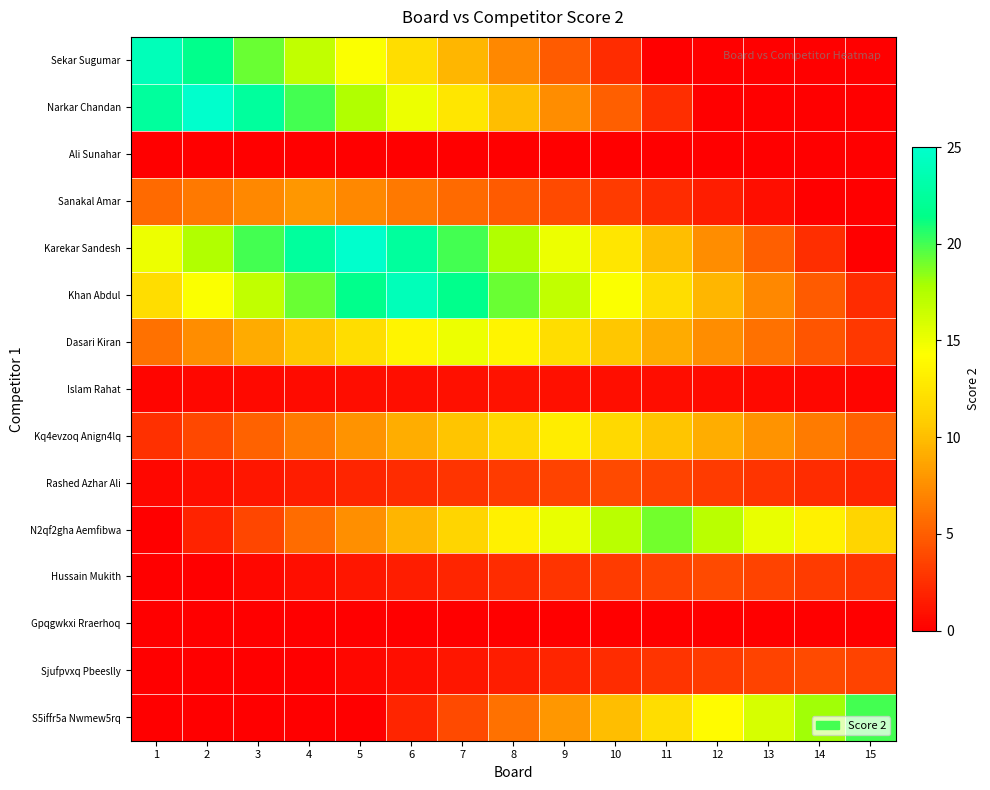

Reading left to right, what are all the values shown in this chart?

Sekar Sugumar: 1=24.0	2=21.6	3=19.2	4=16.8	5=14.4	6=12.0	7=9.6	8=7.2	9=4.8	10=2.4	11=0.0	12=0.0	13=0.0	14=0.0	15=0.0
Narkar Chandan: 1=22.5	2=25.0	3=22.5	4=20.0	5=17.5	6=15.0	7=12.5	8=10.0	9=7.5	10=5.0	11=2.5	12=0.0	13=0.0	14=0.0	15=0.0
Ali Sunahar: 1=0.0	2=0.0	3=0.0	4=0.0	5=0.0	6=0.0	7=0.0	8=0.0	9=0.0	10=0.0	11=0.0	12=0.0	13=0.0	14=0.0	15=0.0
Sanakal Amar: 1=5.6	2=6.4	3=7.2	4=8.0	5=7.2	6=6.4	7=5.6	8=4.8	9=4.0	10=3.2	11=2.4	12=1.6	13=0.8	14=0.0	15=0.0
Karekar Sandesh: 1=15.0	2=17.5	3=20.0	4=22.5	5=25.0	6=22.5	7=20.0	8=17.5	9=15.0	10=12.5	11=10.0	12=7.5	13=5.0	14=2.5	15=0.0
Khan Abdul: 1=12.0	2=14.4	3=16.8	4=19.2	5=21.6	6=24.0	7=21.6	8=19.2	9=16.8	10=14.4	11=12.0	12=9.6	13=7.2	14=4.8	15=2.4
Dasari Kiran: 1=6.0	2=7.5	3=9.0	4=10.5	5=12.0	6=13.5	7=15.0	8=13.5	9=12.0	10=10.5	11=9.0	12=7.5	13=6.0	14=4.5	15=3.0
Islam Rahat: 1=0.3	2=0.4	3=0.5	4=0.6	5=0.7	6=0.8	7=0.9	8=1.0	9=0.9	10=0.8	11=0.7	12=0.6	13=0.5	14=0.4	15=0.3
Kq4evzoq Anign4lq: 1=2.6	2=3.9	3=5.2	4=6.5	5=7.8	6=9.1	7=10.4	8=11.7	9=13.0	10=11.7	11=10.4	12=9.1	13=7.8	14=6.5	15=5.2
Rashed Azhar Ali: 1=0.4	2=0.8	3=1.2	4=1.6	5=2.0	6=2.4	7=2.8	8=3.2	9=3.6	10=4.0	11=3.6	12=3.2	13=2.8	14=2.4	15=2.0
N2qf2gha Aemfibwa: 1=0.0	2=1.9	3=3.8	4=5.7	5=7.6	6=9.5	7=11.4	8=13.3	9=15.2	10=17.1	11=19.0	12=17.1	13=15.2	14=13.3	15=11.4
Hussain Mukith: 1=0.0	2=0.0	3=0.4	4=0.8	5=1.2	6=1.6	7=2.0	8=2.4	9=2.8	10=3.2	11=3.6	12=4.0	13=3.6	14=3.2	15=2.8
Gpqgwkxi Rraerhoq: 1=0.0	2=0.0	3=0.0	4=0.0	5=0.0	6=0.0	7=0.0	8=0.0	9=0.0	10=0.0	11=0.0	12=0.0	13=0.0	14=0.0	15=0.0
Sjufpvxq Pbeeslly: 1=0.0	2=0.0	3=0.0	4=0.0	5=0.4	6=0.8	7=1.2	8=1.6	9=2.0	10=2.4	11=2.8	12=3.2	13=3.6	14=4.0	15=3.6
S5iffr5a Nwmew5rq: 1=0.0	2=0.0	3=0.0	4=0.0	5=0.0	6=2.0	7=4.0	8=6.0	9=8.0	10=10.0	11=12.0	12=14.0	13=16.0	14=18.0	15=20.0